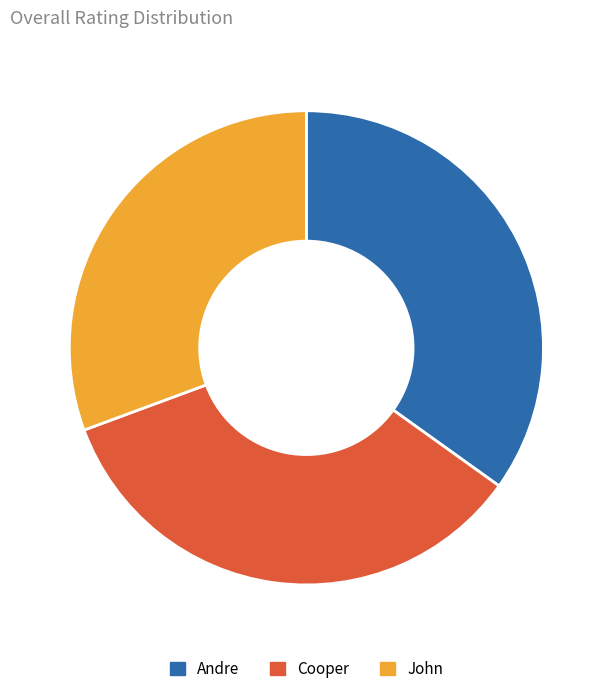

Count the number of slices in the pie.

3